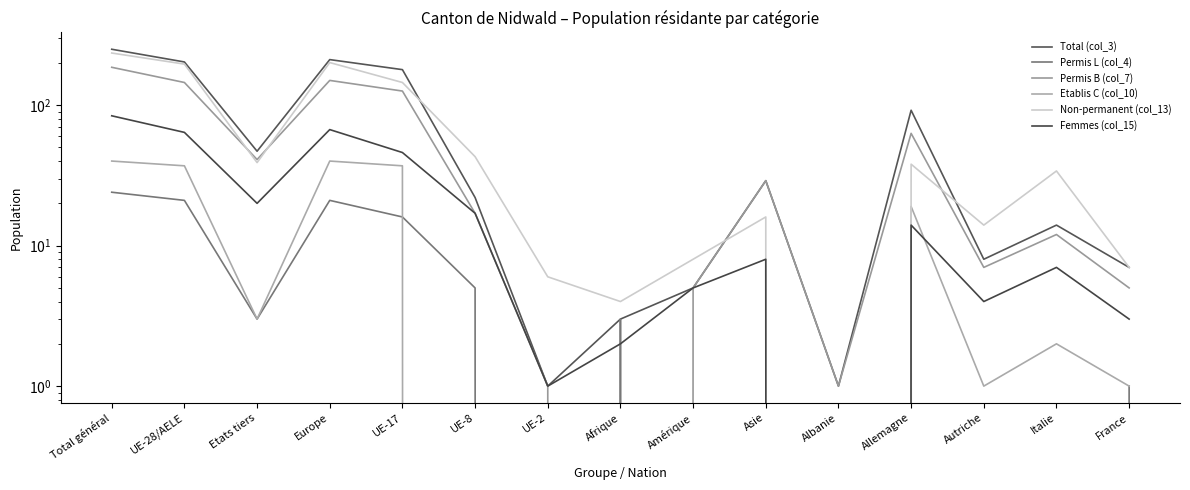

Which series has the widest spread of values?

Total (col_3)